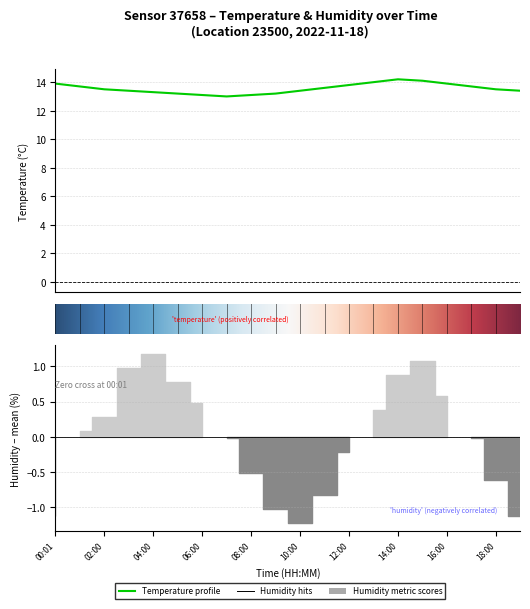

Is it true that the value at 15:00 is 20.1?

False